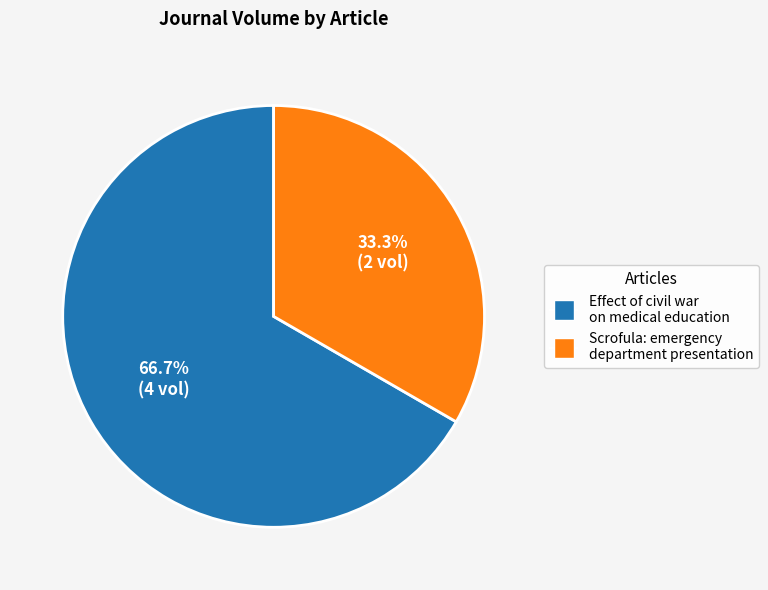

What is the majority slice?

Effect of civil war on medical education